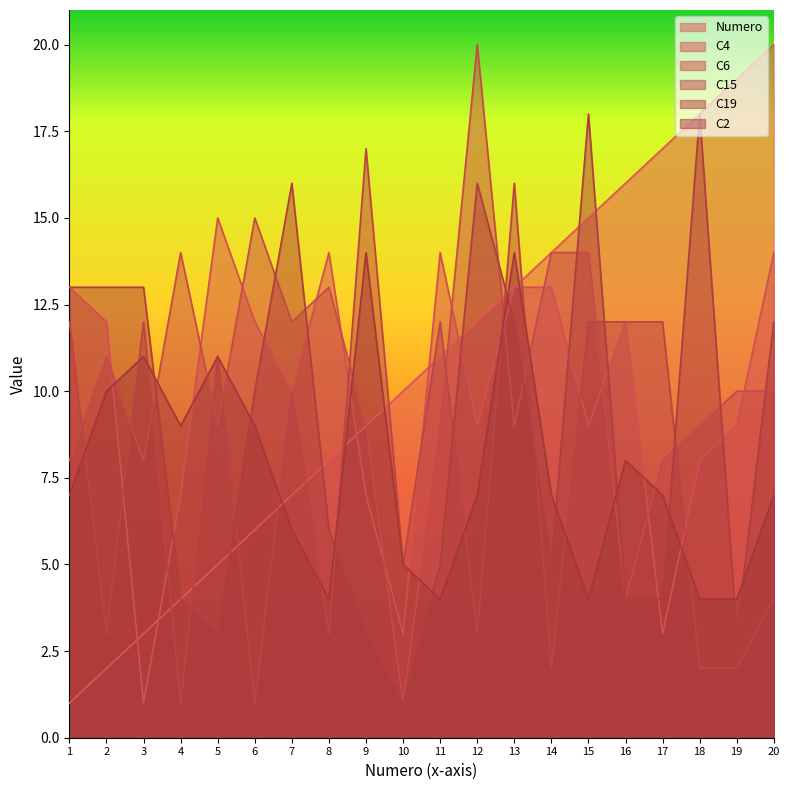

Does the chart display data point markers on the line(s)?

No